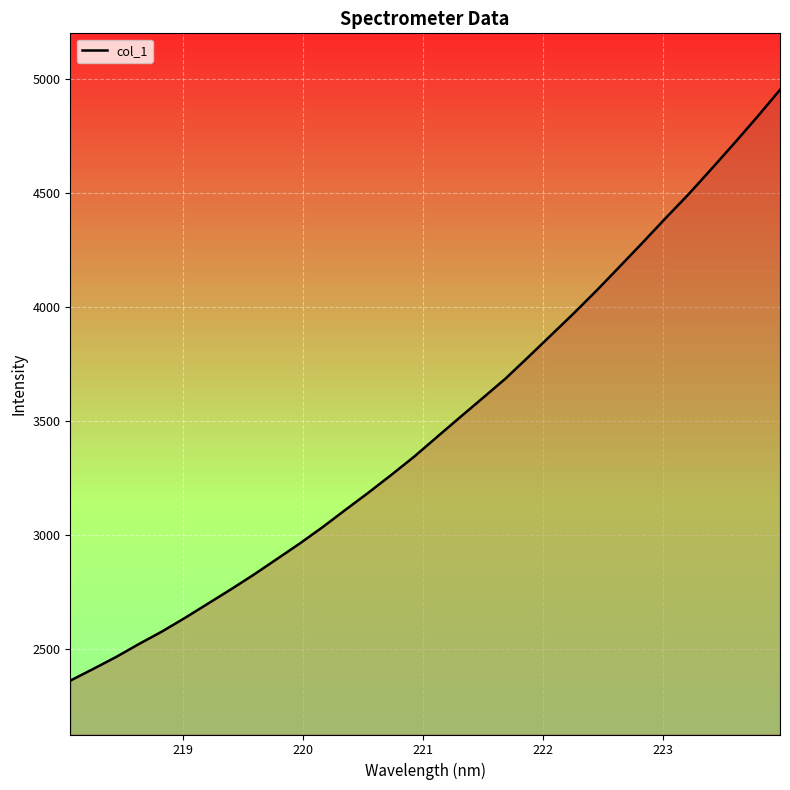

What is the maximum value shown in the chart?

4951.6